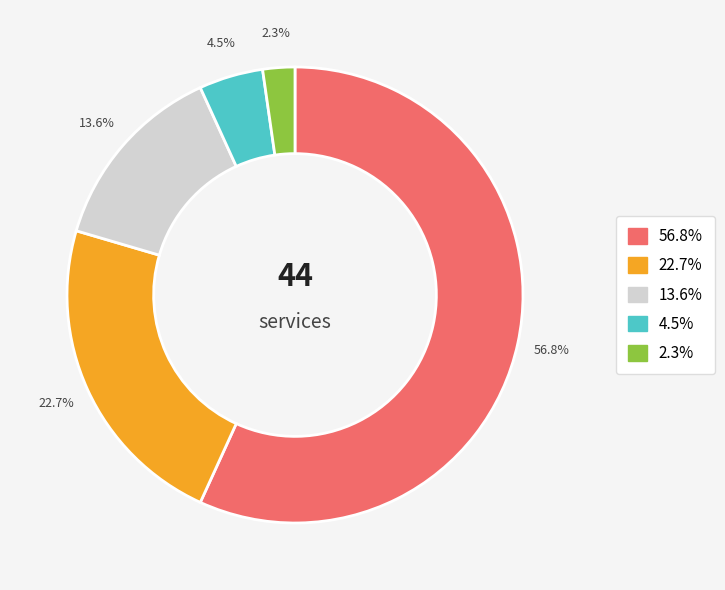

Does any single category account for the majority?

Yes